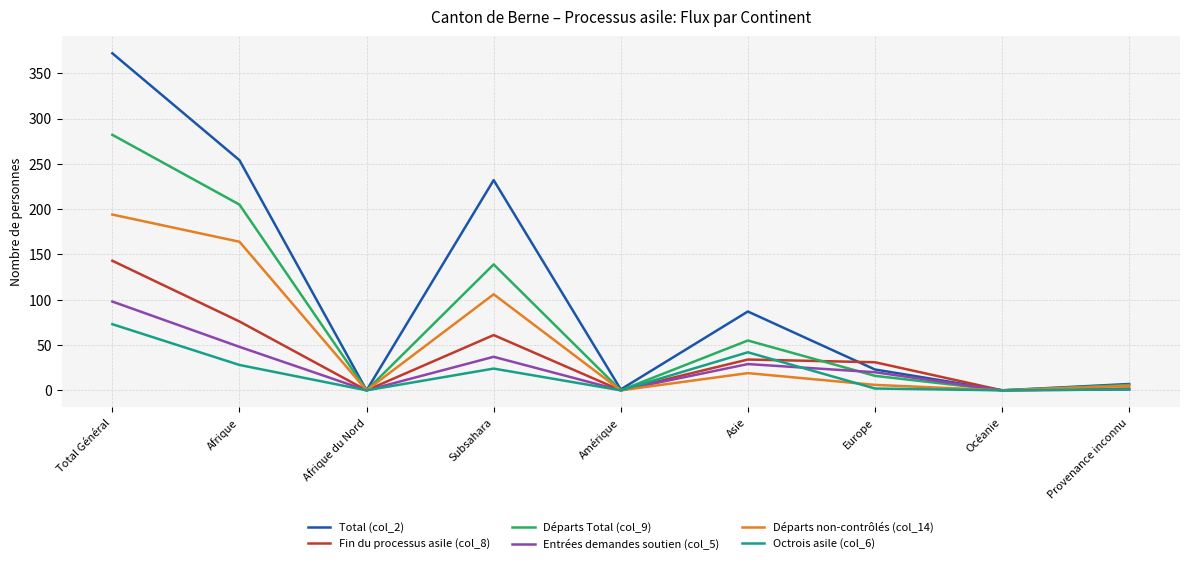

Is it true that Départs Total (col_9) equals 6 at Provenance inconnu?

True